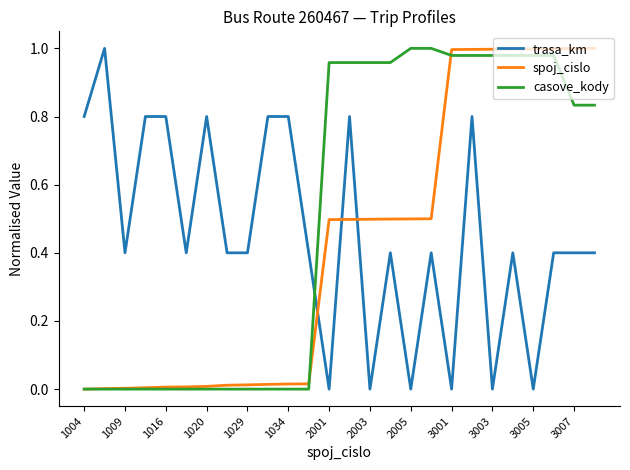

Which series has the largest total across all categories?

casove_kody